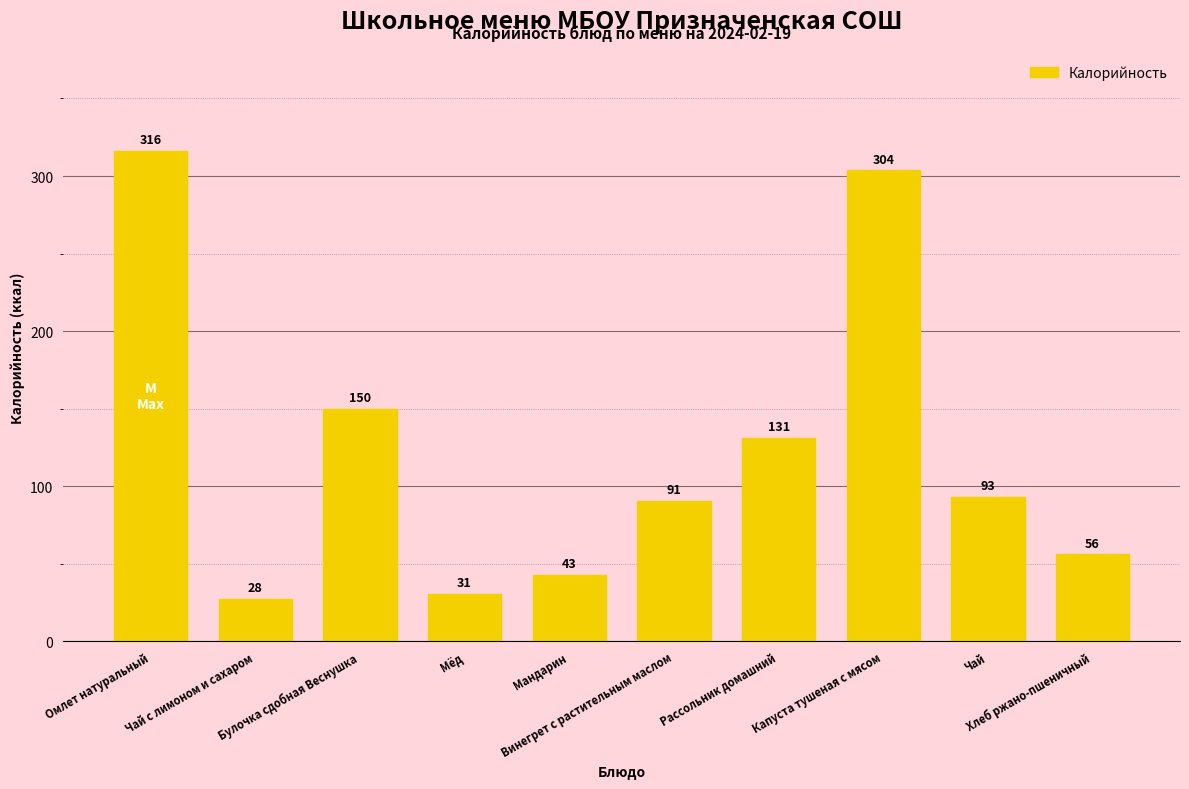

Which has a higher value, Мандарин or Омлет натуральный?

Омлет натуральный